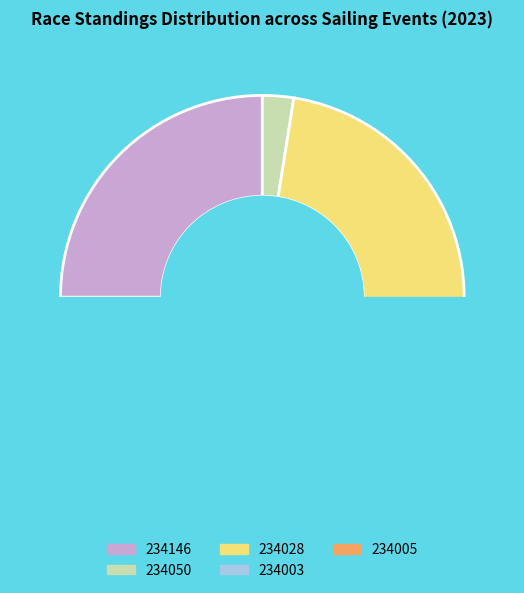

Count the number of slices in the pie.

5